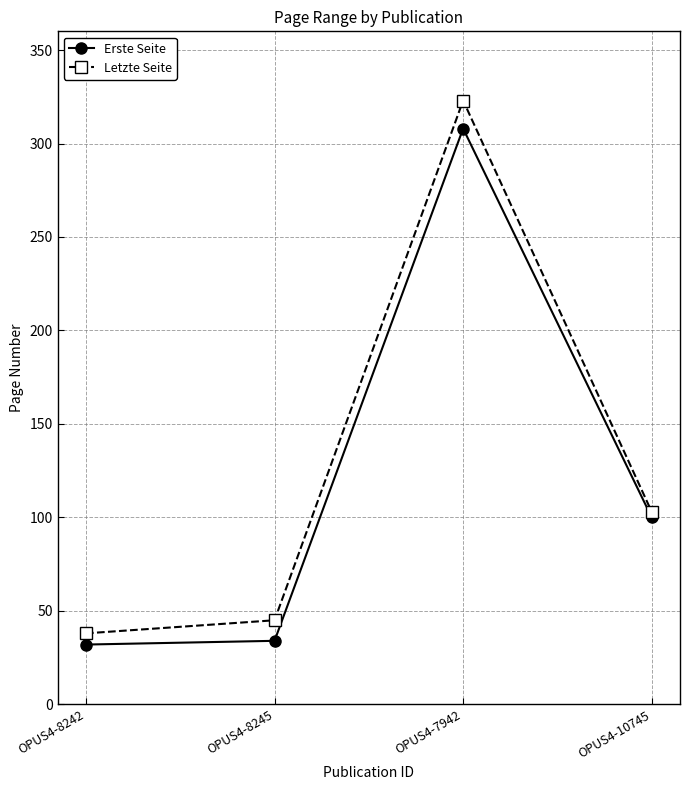

True or false: Erste Seite has more than 0 points higher than both neighbors.

True